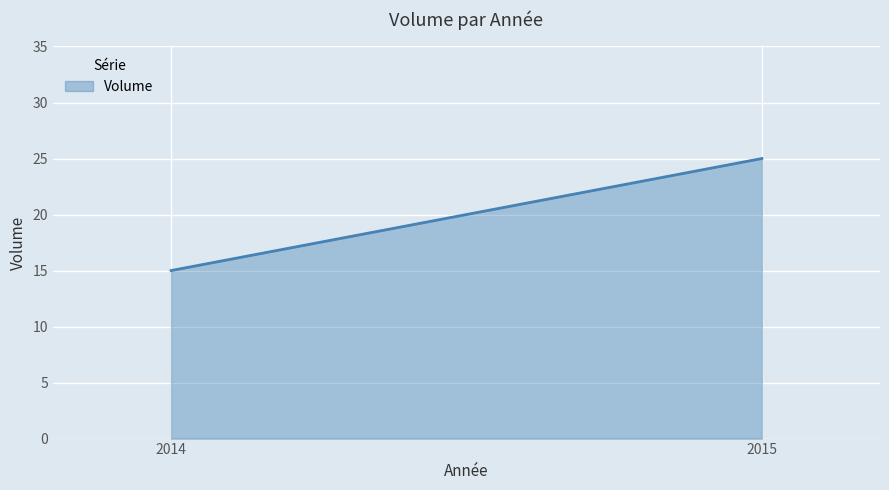

The chart shows a value of 15 at 2014. True or false?

True